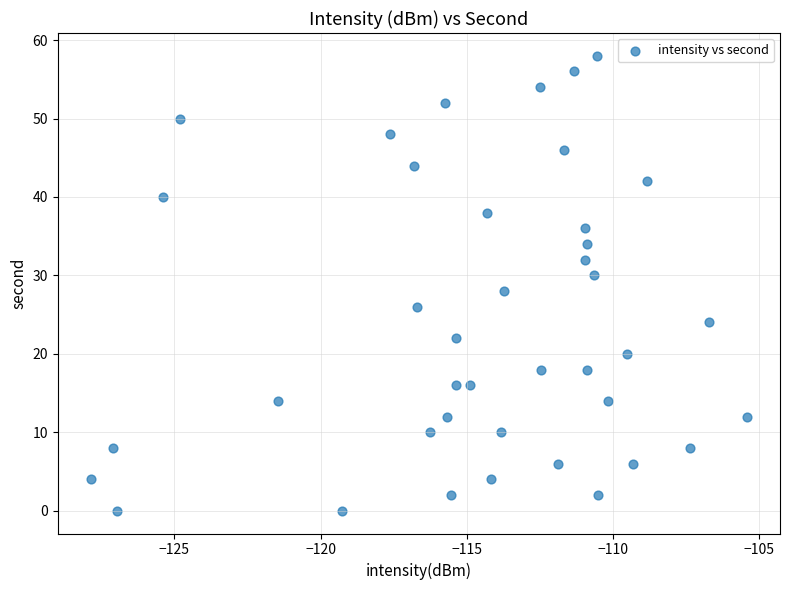

What is the range of Y values (max minus min)?

58